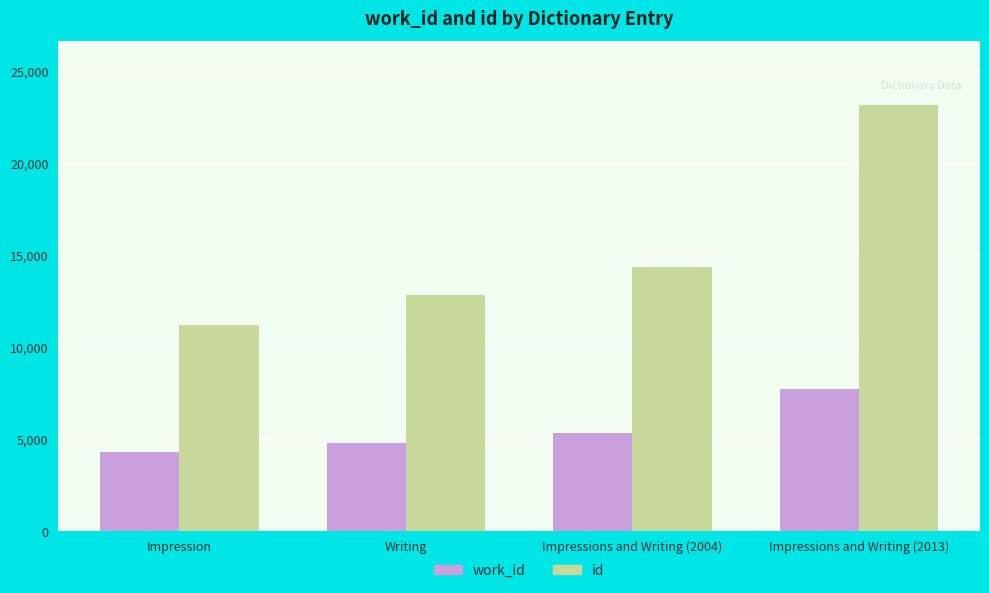

What is the difference between the highest and lowest values at Impressions and Writing (2004)?

8990